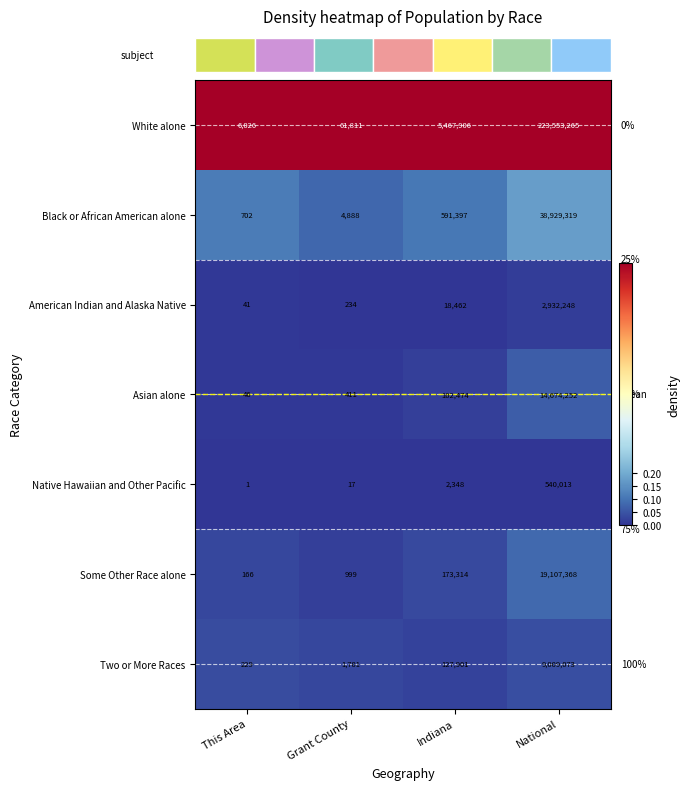

At which category does the chart reach its peak across all series?

National